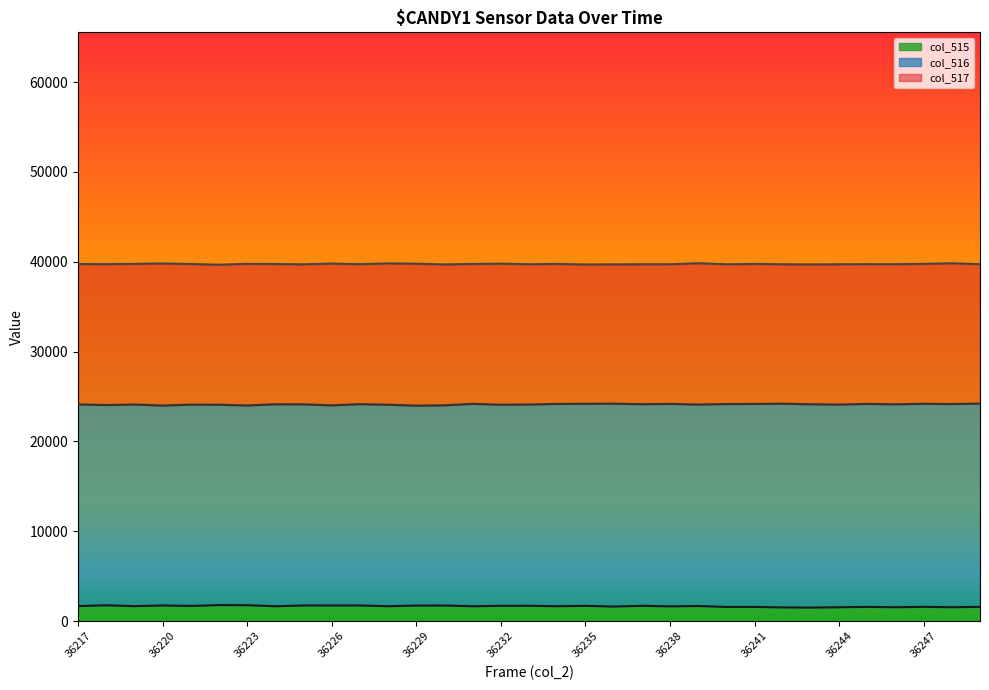

Reading right to left, list all the values displayed in this chart.

col_516: 24210	24161	24191	24130	24176	24103	24135	24197	24174	24158	24106	24176	24142	24205	24187	24176	24106	24085	24182	24020	23983	24084	24150	24013	24128	24135	24003	24086	24094	23992	24108	24047	24120
col_517: 39721	39830	39762	39724	39726	39717	39701	39717	39756	39716	39835	39717	39717	39709	39691	39756	39719	39788	39752	39700	39777	39817	39728	39799	39711	39747	39762	39669	39752	39804	39762	39731	39745
col_515: 1582	1544	1582	1544	1576	1542	1505	1523	1576	1574	1681	1642	1698	1621	1698	1657	1701	1698	1653	1735	1732	1657	1738	1735	1739	1653	1770	1780	1689	1739	1665	1757	1670